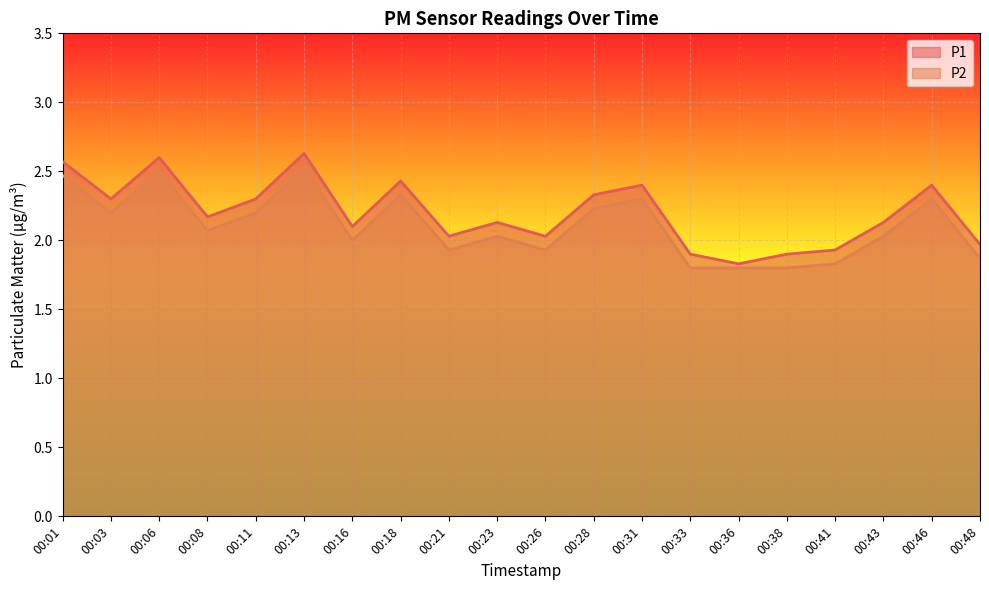

Rank the categories by P1 value from highest to lowest.

00:13, 00:06, 00:01, 00:18, 00:31, 00:46, 00:28, 00:03, 00:11, 00:08, 00:23, 00:43, 00:16, 00:21, 00:26, 00:48, 00:41, 00:33, 00:38, 00:36